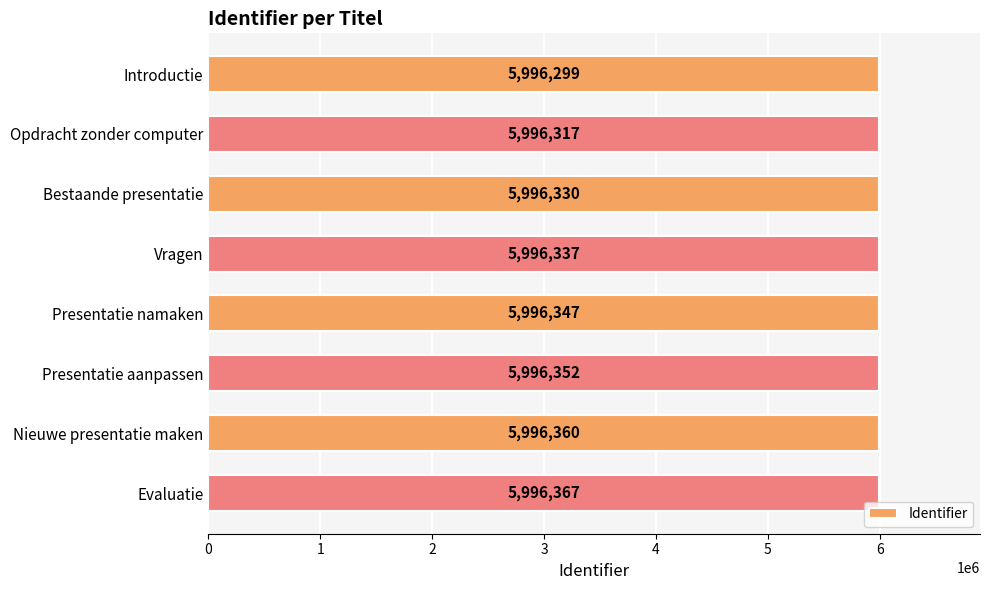

List the labels in order of value, largest first.

Evaluatie, Nieuwe presentatie maken, Presentatie aanpassen, Presentatie namaken, Vragen, Bestaande presentatie, Opdracht zonder computer, Introductie